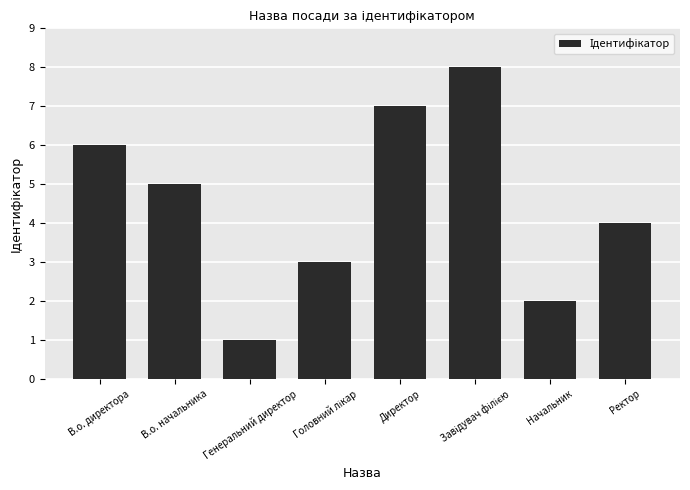

What is the change in value from Генеральний директор to Начальник?

+1